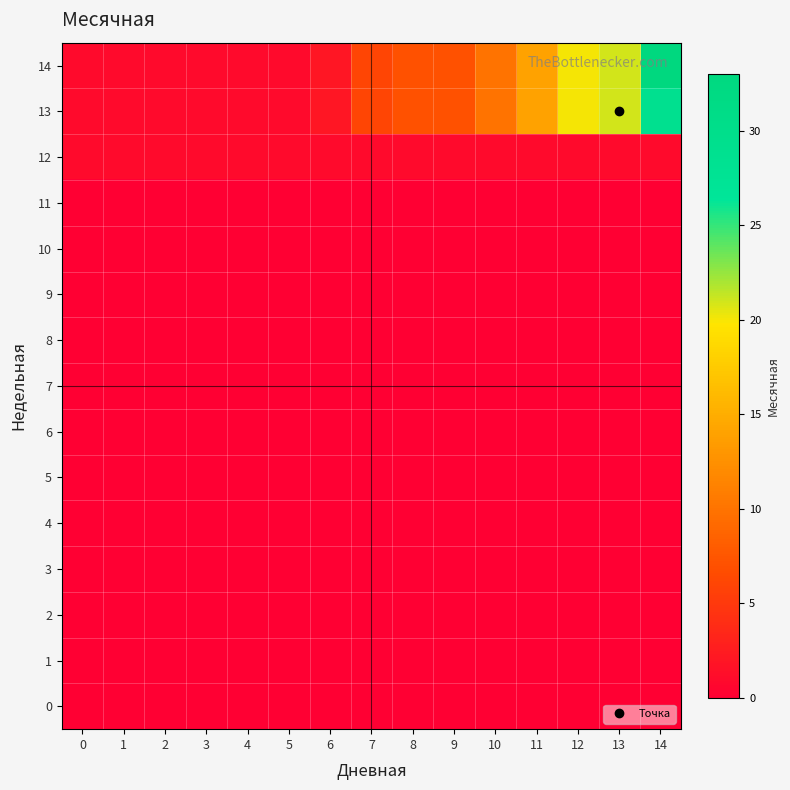

At 7, list the series in order from largest to smallest.

13, 14, 12, 0, 1, 2, 3, 4, 5, 6, 7, 8, 9, 10, 11